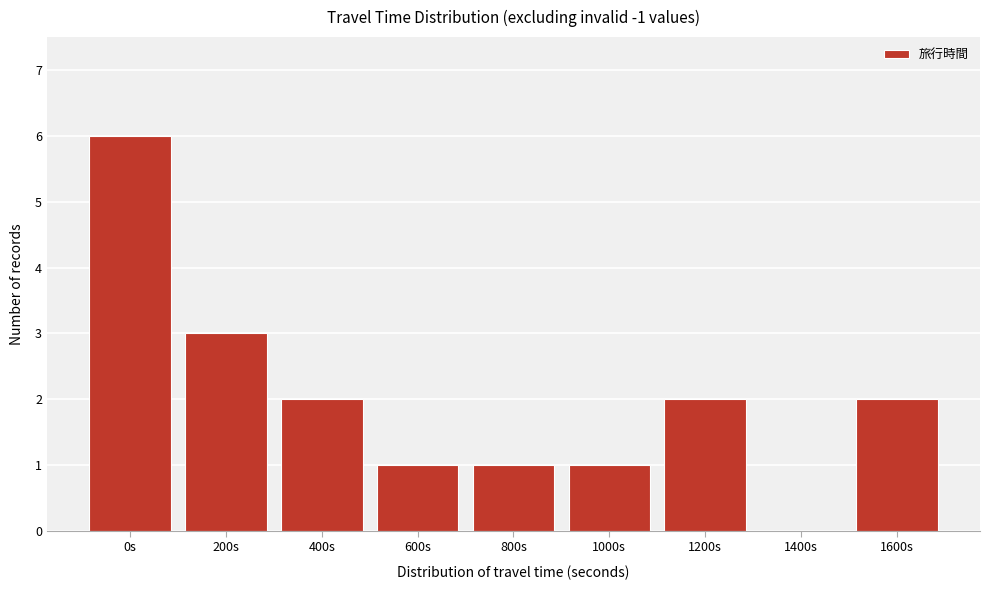

Reading right to left, what are all the values shown in this chart?

1600s=2	1400s=0	1200s=2	1000s=1	800s=1	600s=1	400s=2	200s=3	0s=6